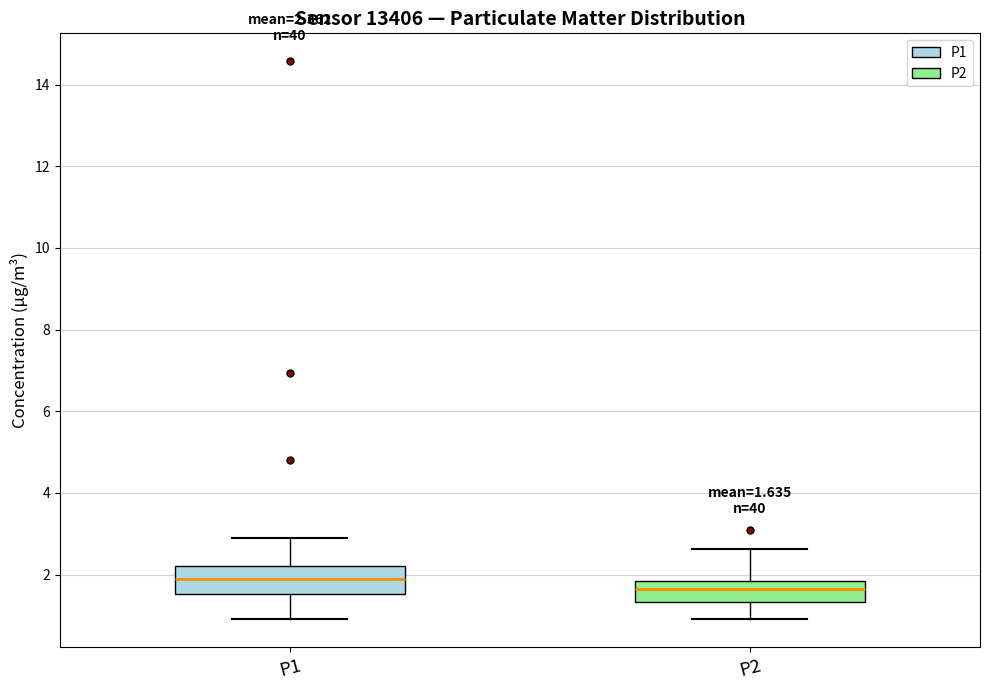

Which box has the lowest median line?

P2